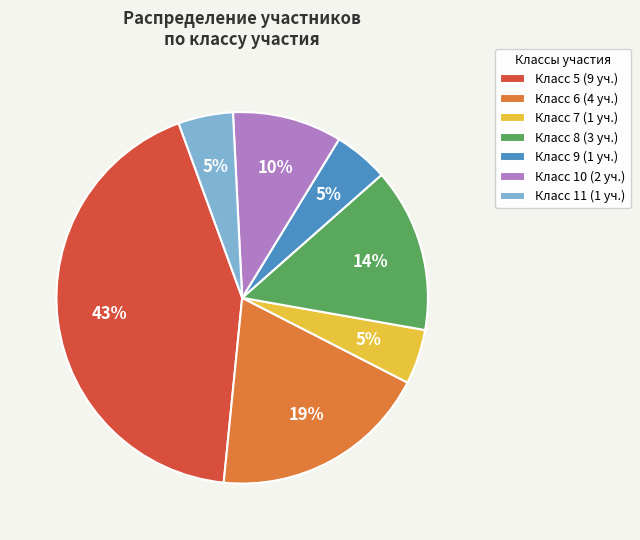

To the nearest percent, what is the difference between the Класс 10 (2 уч.) and Класс 7 (1 уч.) slice percentages?

5%